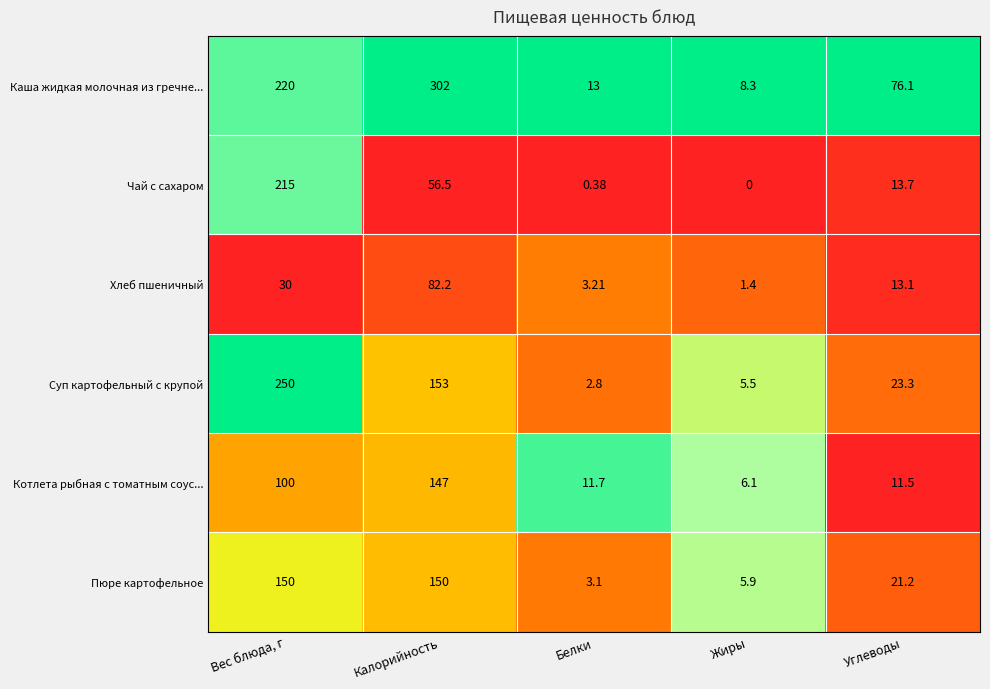

Is the value of Пюре картофельное at Углеводы greater than the value of Хлеб пшеничный at Вес блюда, г?

No